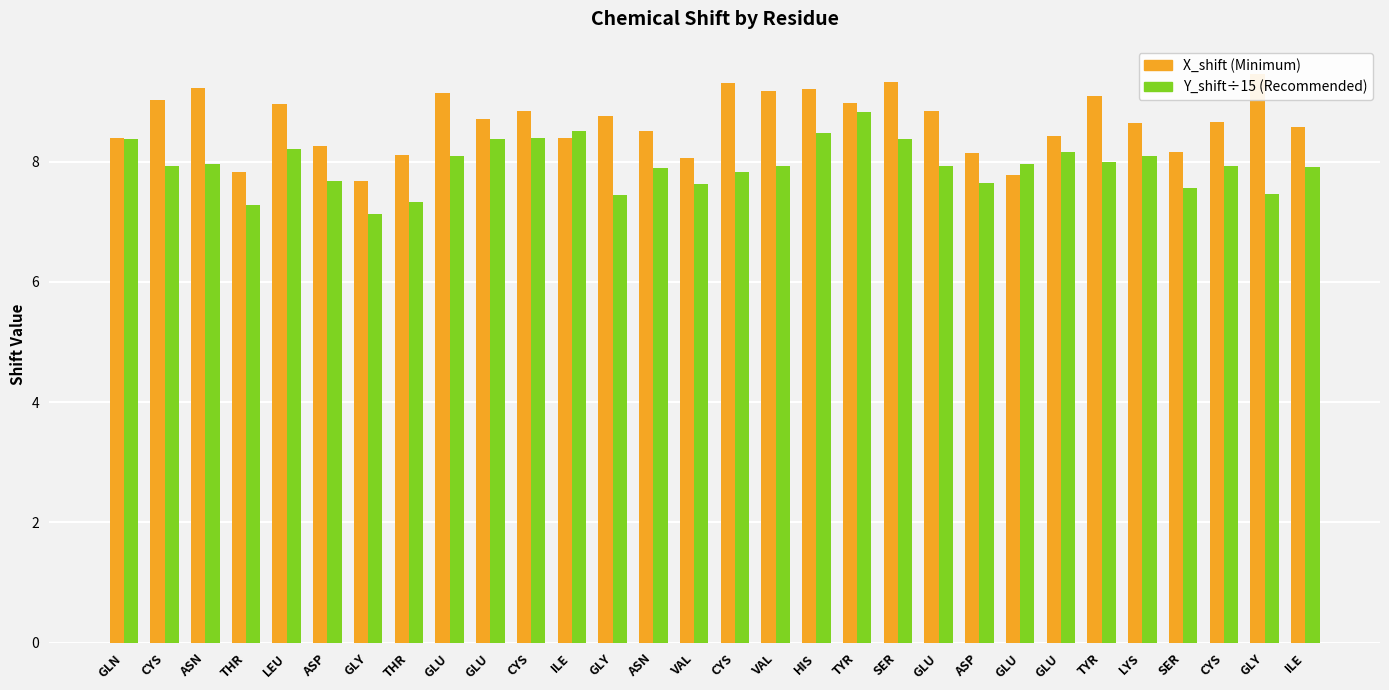

How many bars are there in total?

60